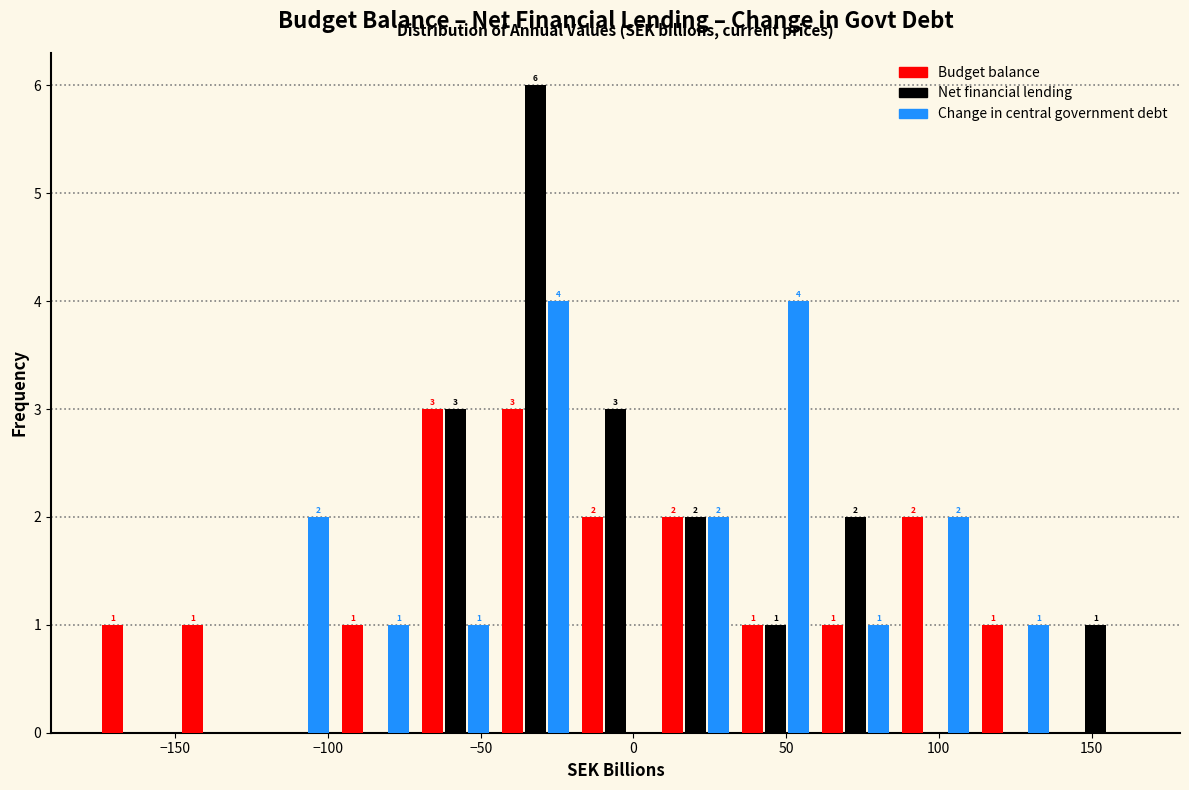

In the Net financial lending series, which range on the x-axis has the tallest bar?

-45 to -20